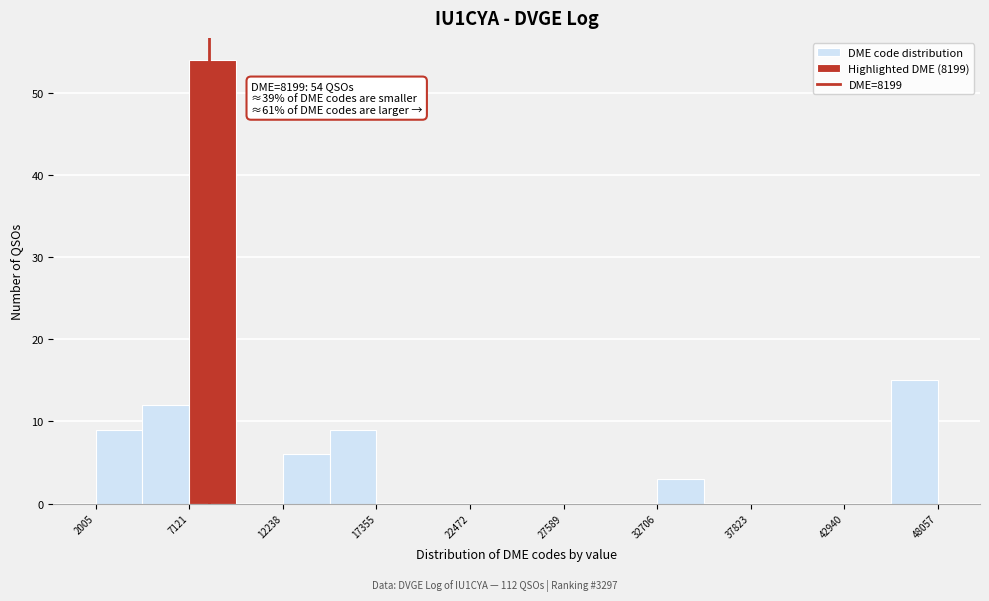

Around what value on the x-axis is the tallest bar? Give the approximate position of its centre, as read against the axis.

8000